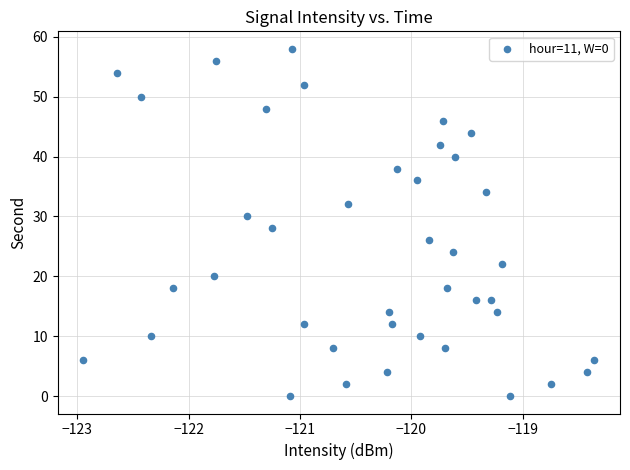

What is the range of Y values (max minus min)?

58